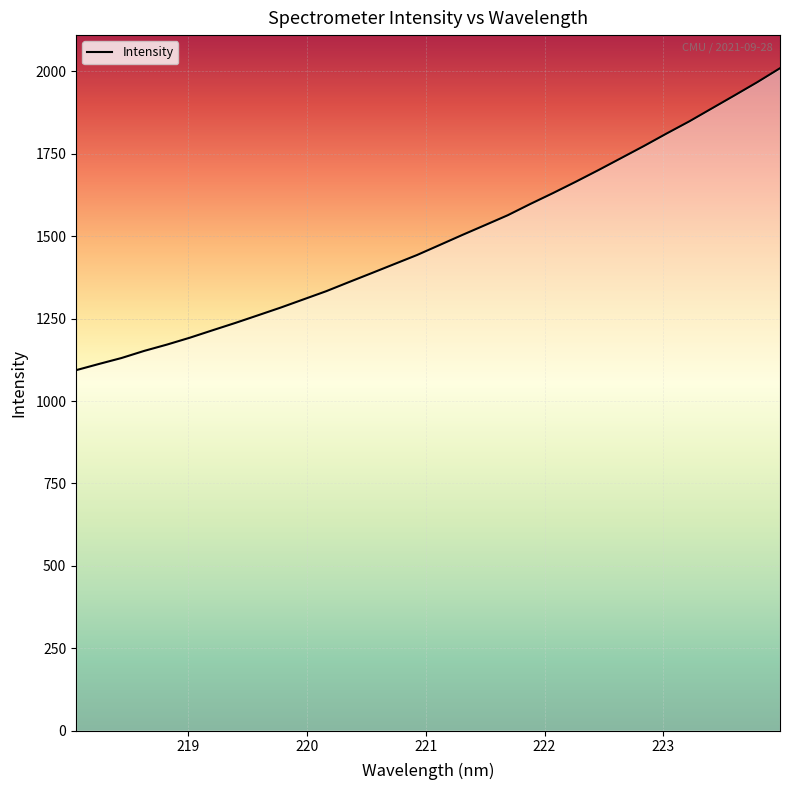

What is the difference between the maximum and minimum values?

915.8